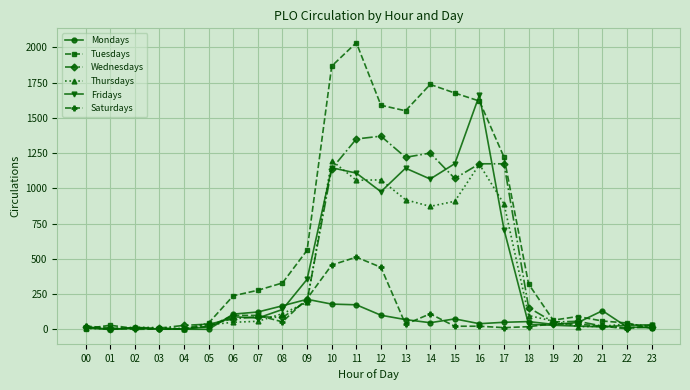

What is the maximum value shown in the chart?

2034